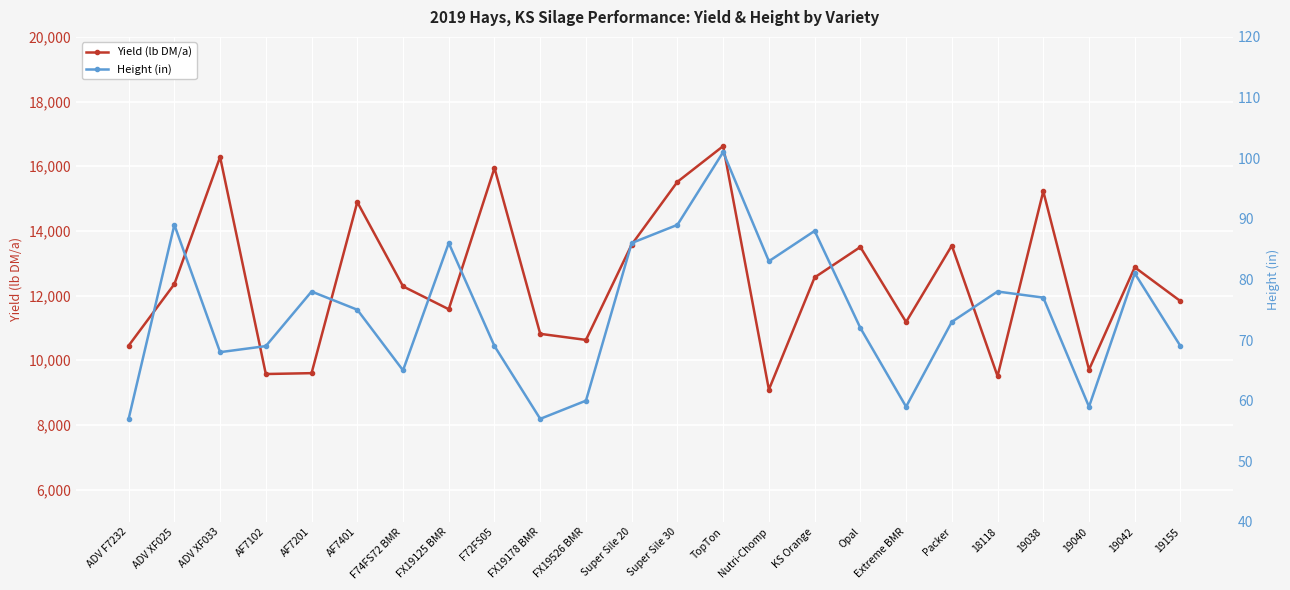

Where is the first local maximum for Height (in)?

ADV XF025